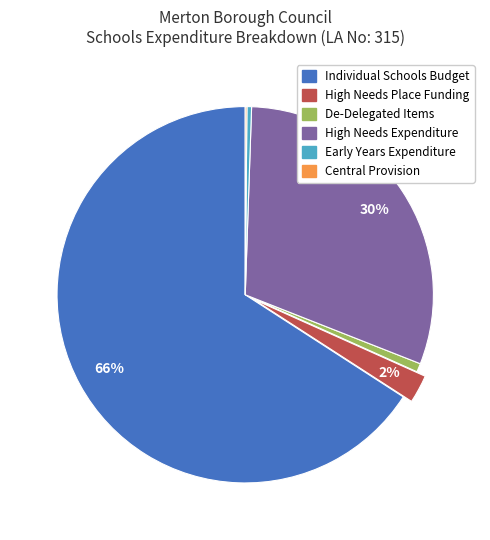

To the nearest percent, what is the average slice percentage?

17%